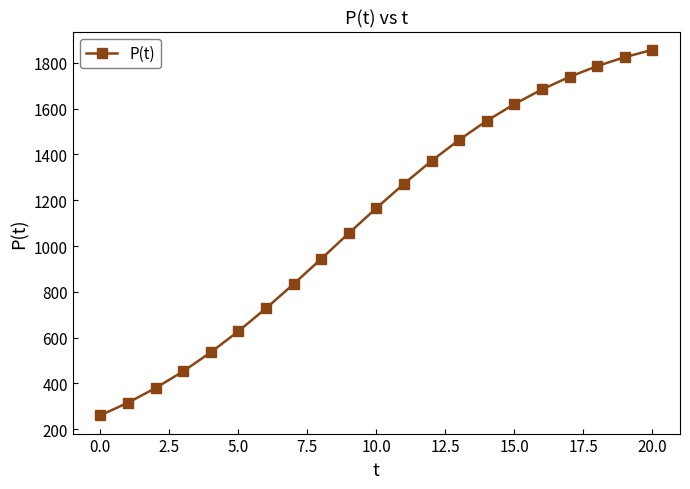

What is the smallest value displayed?

261